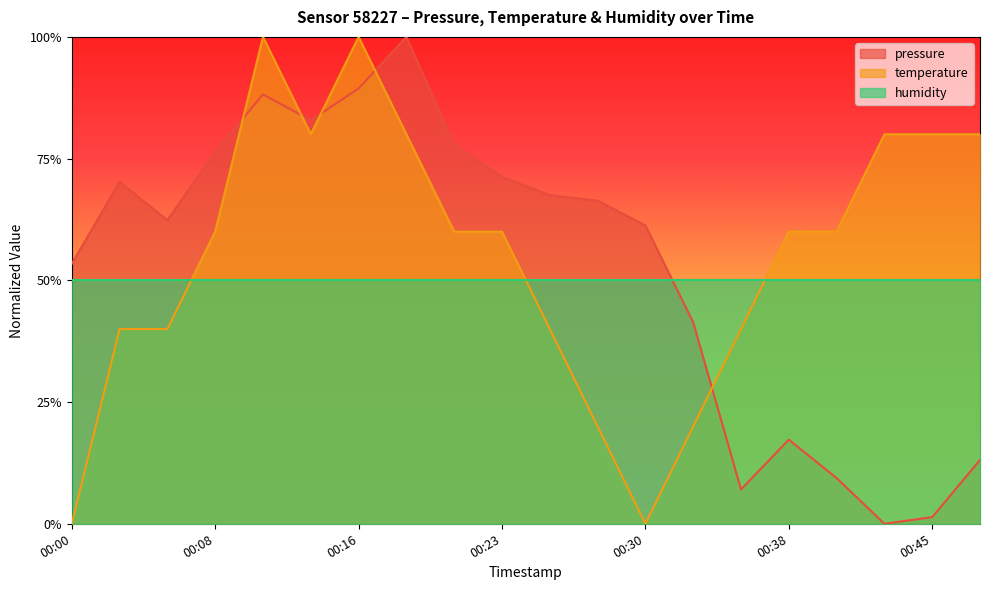

Does the chart have visible grid lines?

No